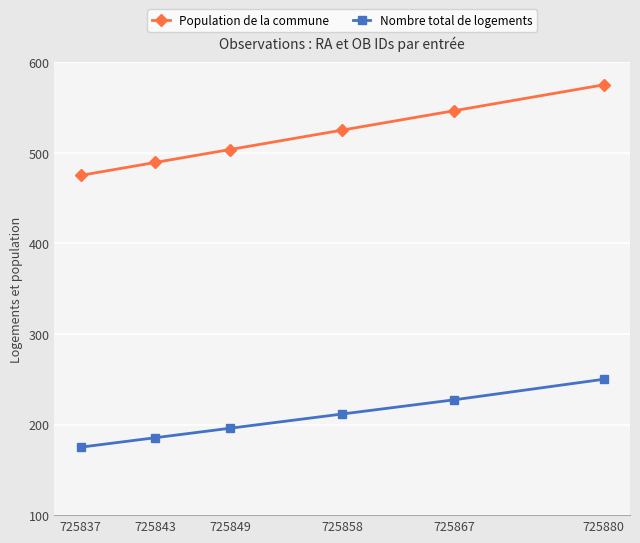

At which label is Population de la commune closest to 525?

725858